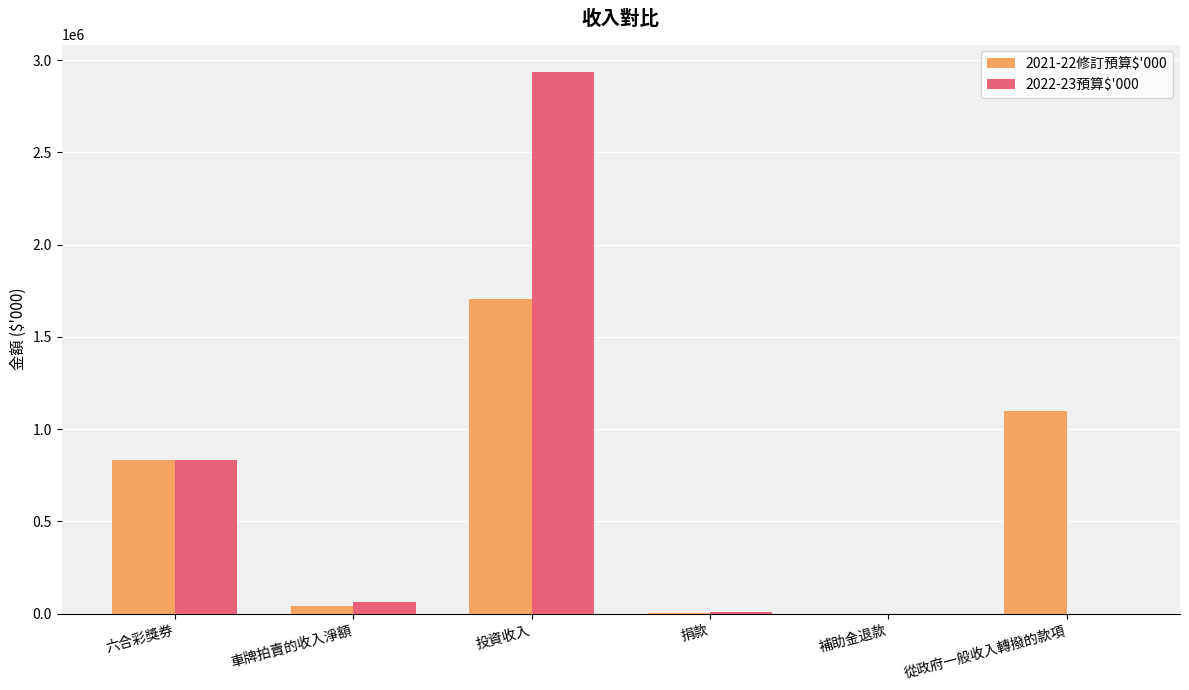

Which series changed the most between 六合彩獎券 and 投資收入?

2022-23預算$'000